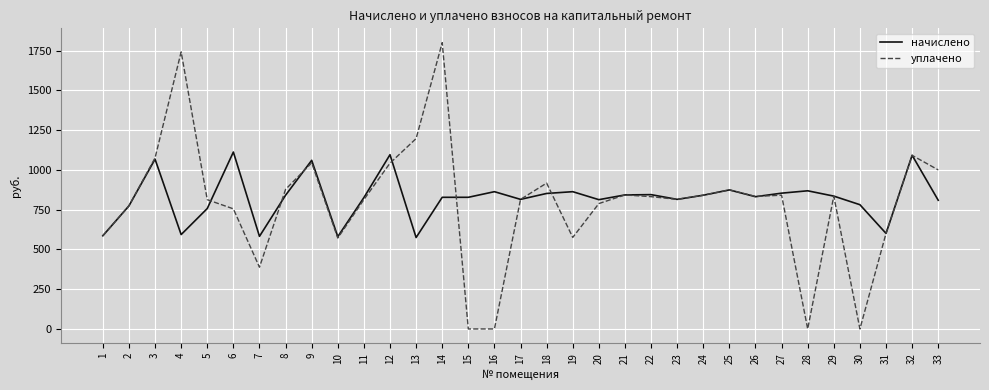

What value does the уплачено series have at 2?

773.8